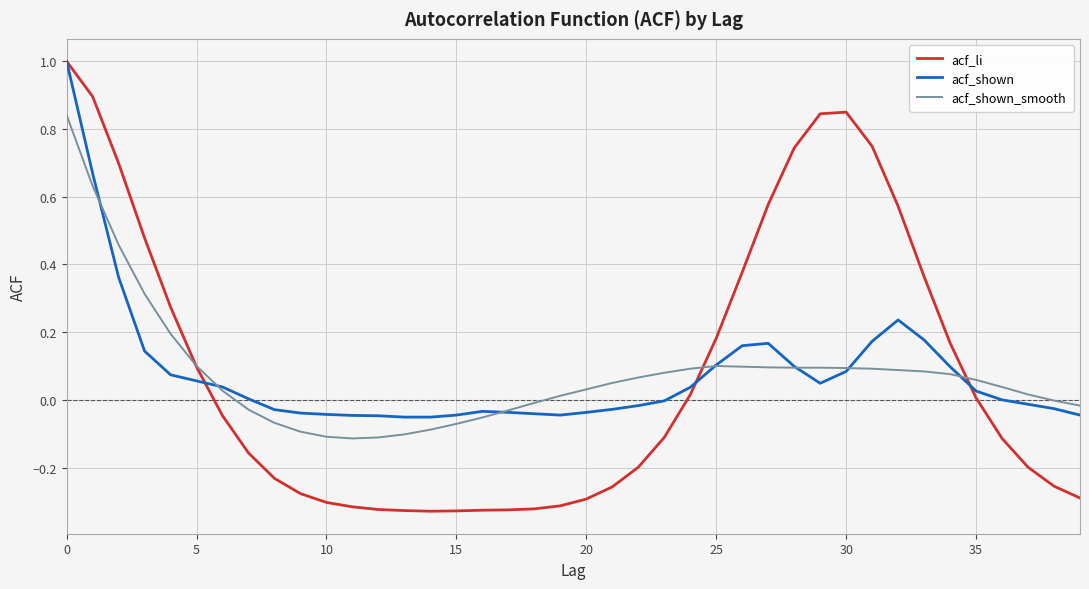

Which series has the largest range (max minus min)?

acf_li